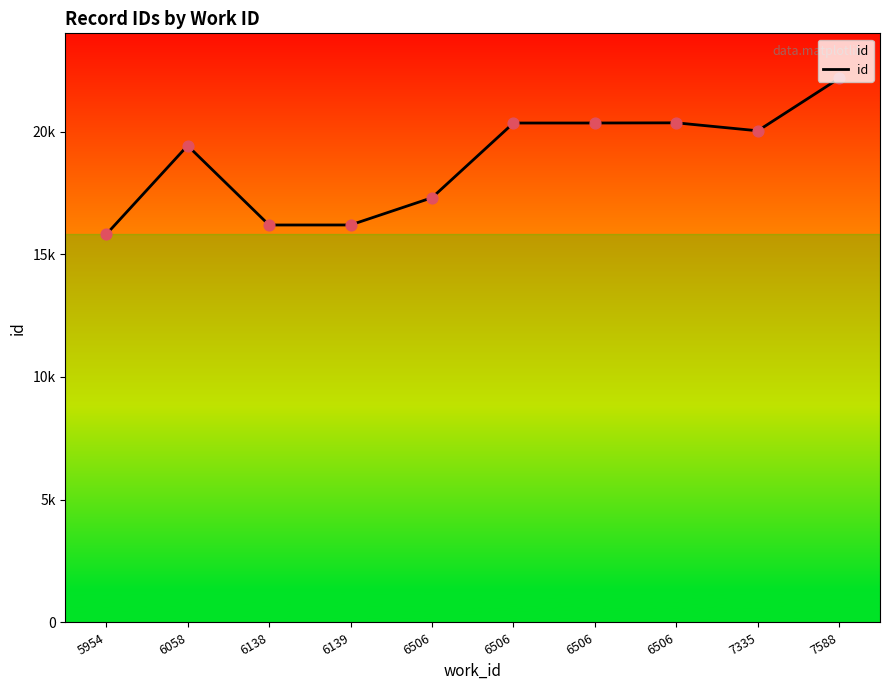

Is this an area chart (filled region under the line)?

Yes